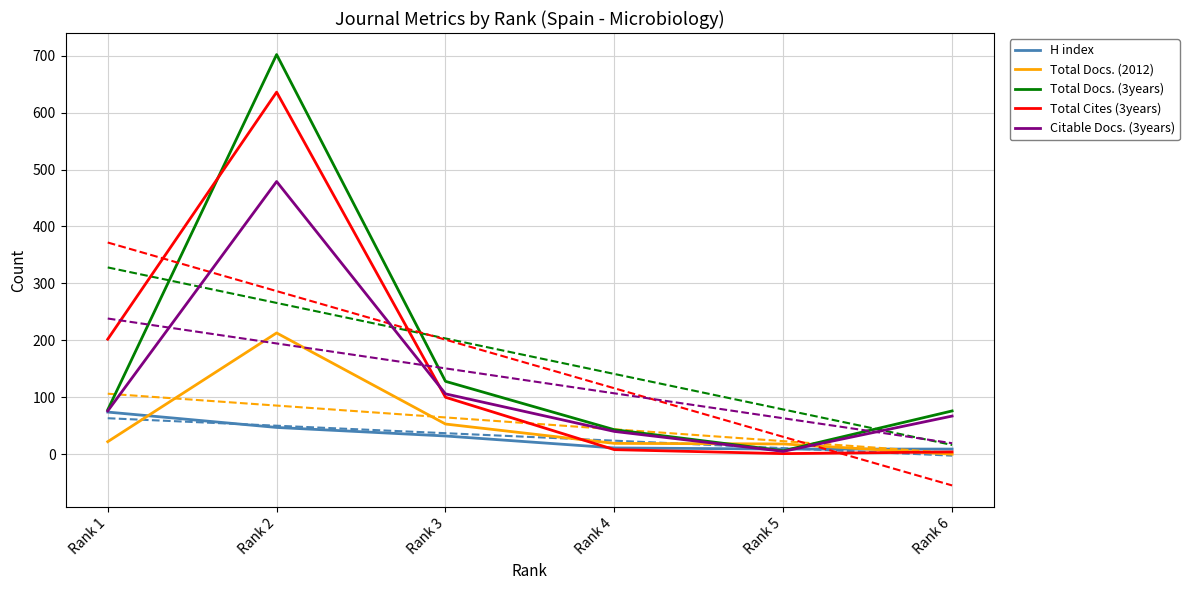

What is the difference between the second highest and minimum values in the H index series?

38